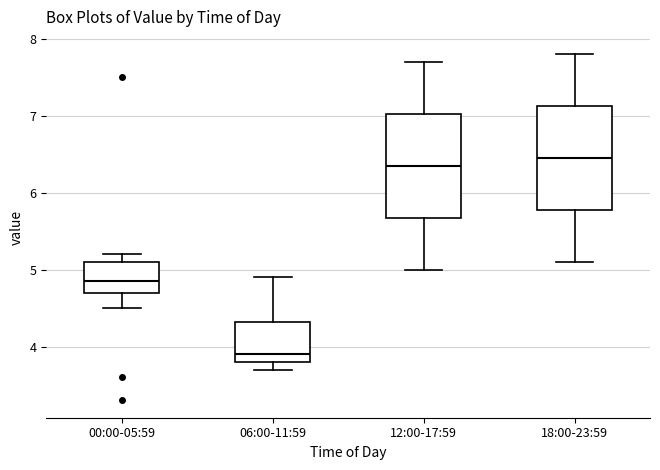

Reading left to right, read every box against the y-axis: the position of its median line, the range the box covers, and the ends of its whiskers. The values are not printed on the chart, so give them approximately, as read against the axis.

00:00-05:59: median 4.9, box 4.7 to 5.1, whiskers 4.5 to 5.2
06:00-11:59: median 3.9, box 3.8 to 4.3, whiskers 3.7 to 4.9
12:00-17:59: median 6.4, box 5.7 to 7.0, whiskers 5.0 to 7.7
18:00-23:59: median 6.5, box 5.8 to 7.1, whiskers 5.1 to 7.8